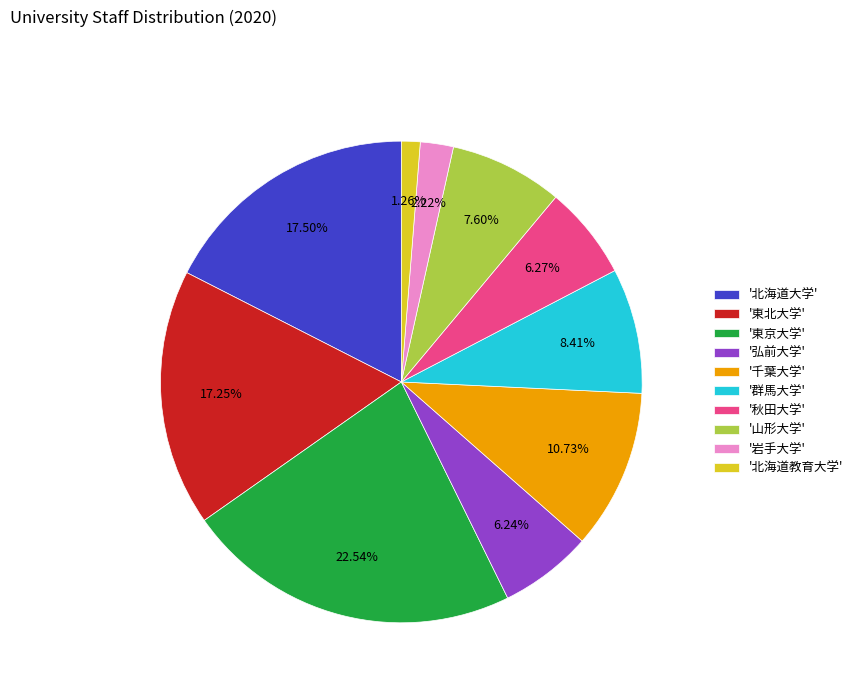

Which category has the smallest portion of the pie?

'北海道教育大学'